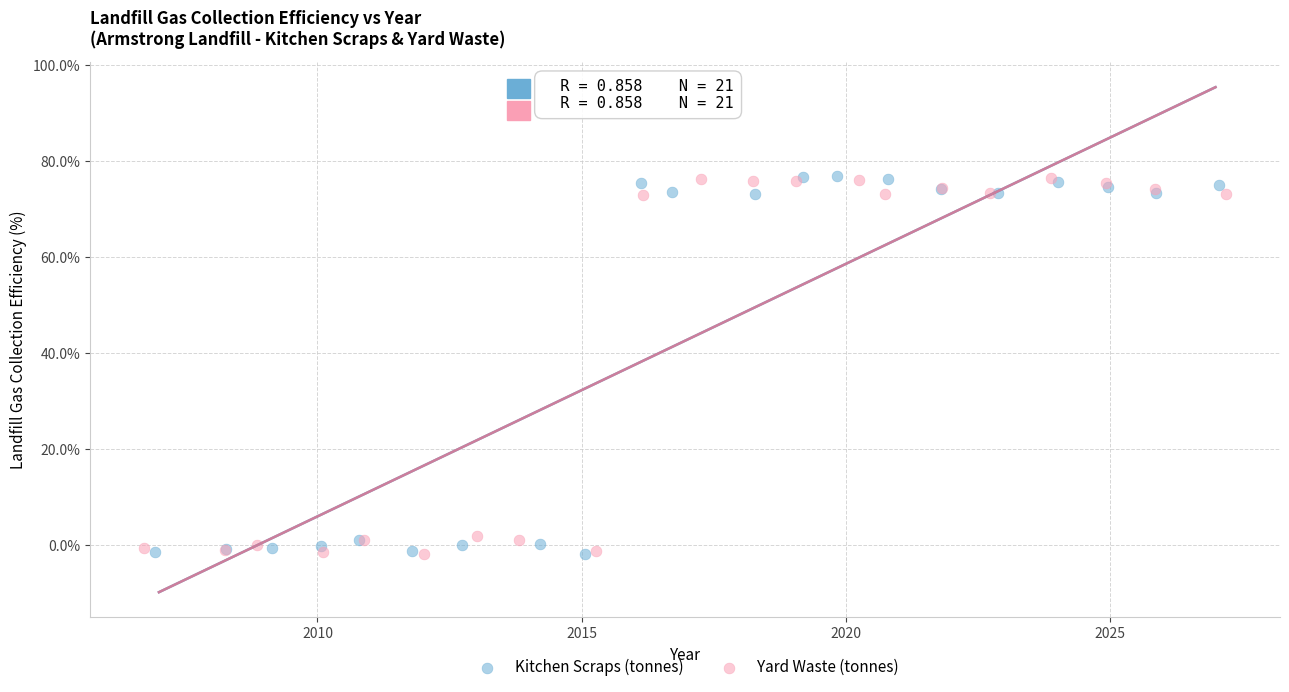

What are all the series names shown in the legend?

Kitchen Scraps (tonnes), Yard Waste (tonnes)